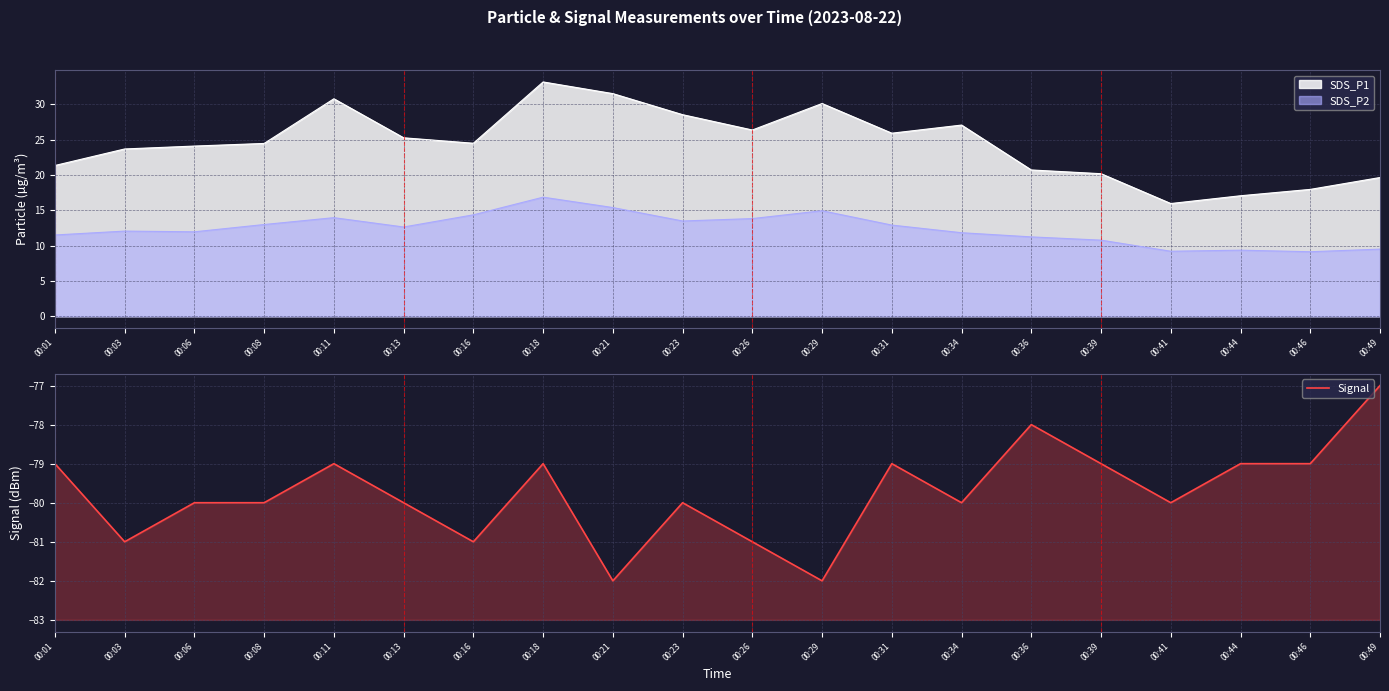

List the labels in order of value, smallest first.

00:21, 00:29, 00:03, 00:16, 00:26, 00:06, 00:08, 00:13, 00:23, 00:34, 00:41, 00:01, 00:11, 00:18, 00:31, 00:39, 00:44, 00:46, 00:36, 00:49